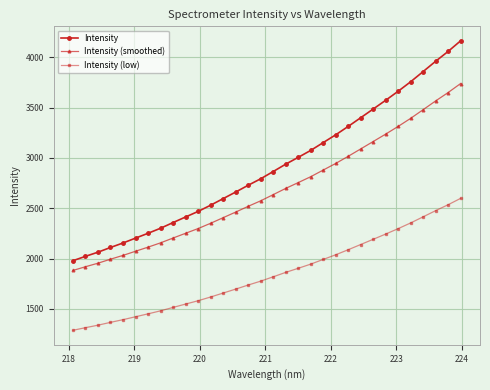

What is the value of the Intensity point at the 29th from the left?

3858.1